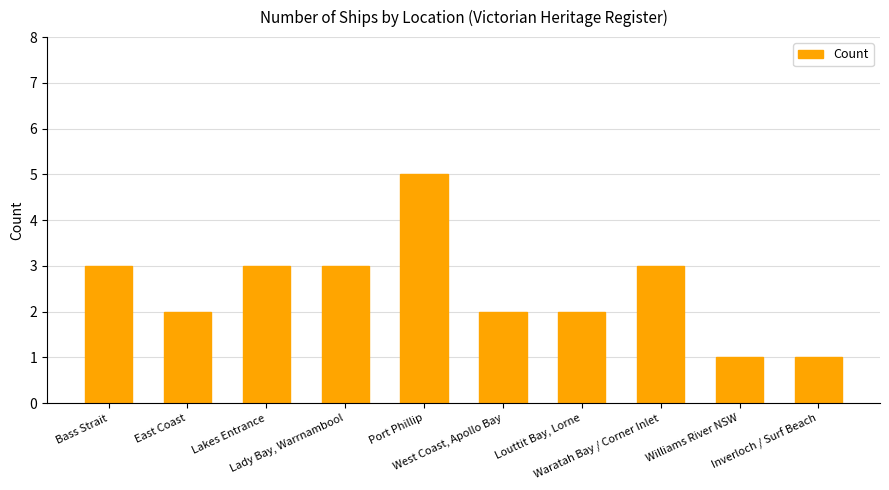

What is the sum of the values at Lakes Entrance and Lady Bay, Warrnambool?

6